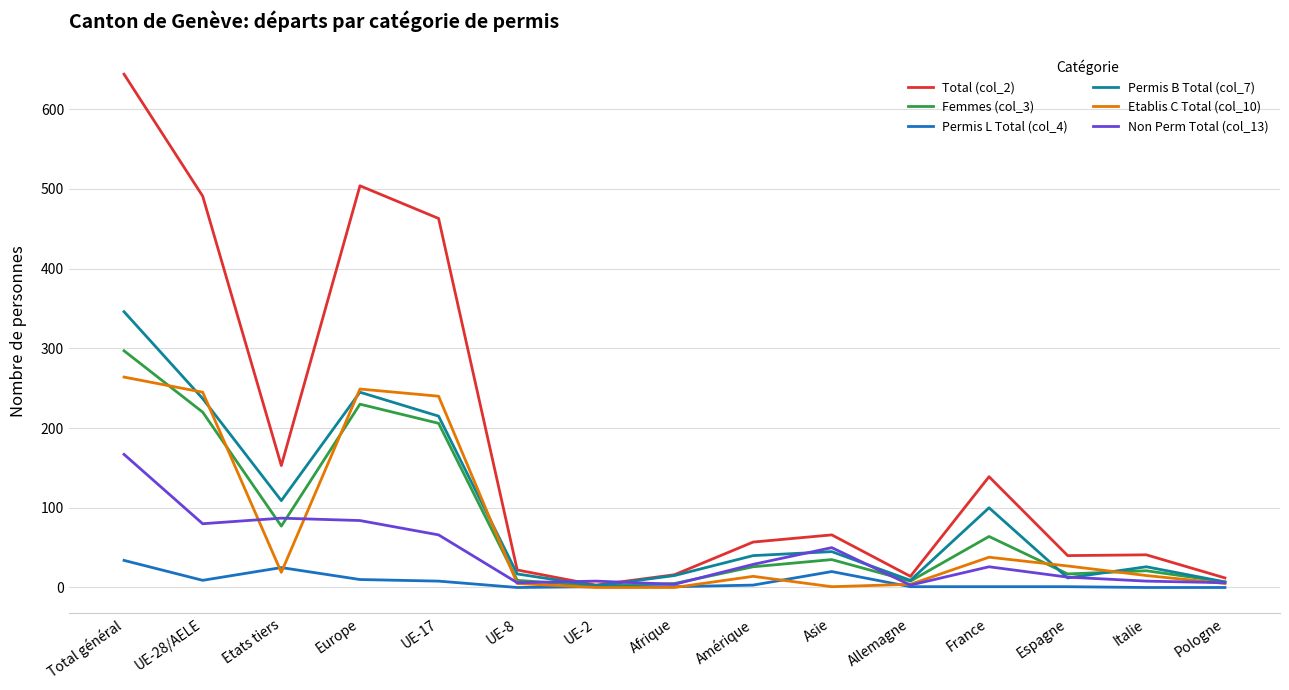

Rank the series by their maximum value, from highest to lowest.

Total (col_2), Permis B Total (col_7), Femmes (col_3), Etablis C Total (col_10), Non Perm Total (col_13), Permis L Total (col_4)